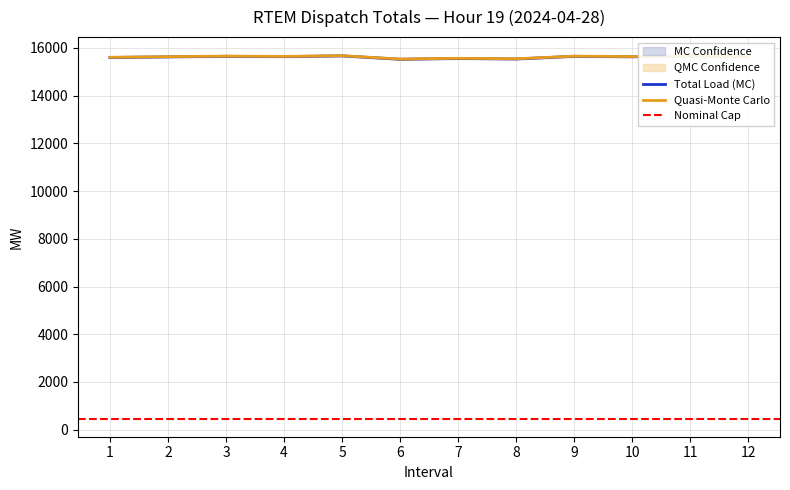

Which series has the largest total across all categories?

Total_Load